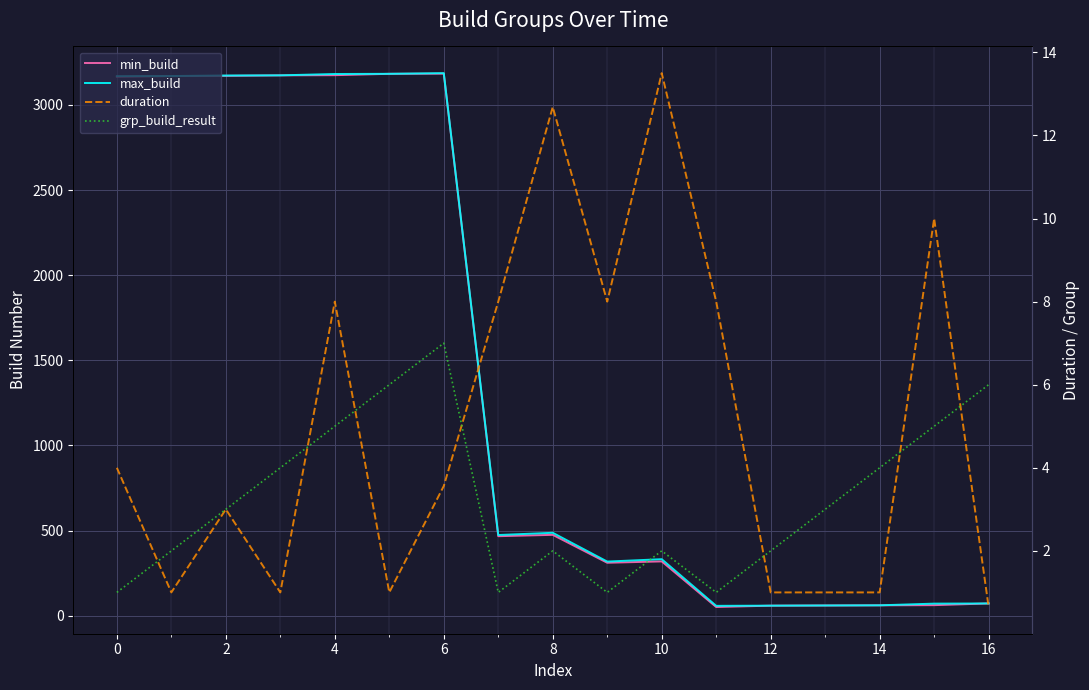

True or false: max_build has a value of 93.2 at 11.

False